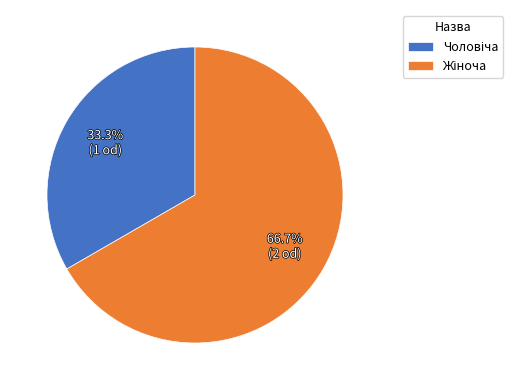

Is there any slice that represents more than half of the pie?

Yes